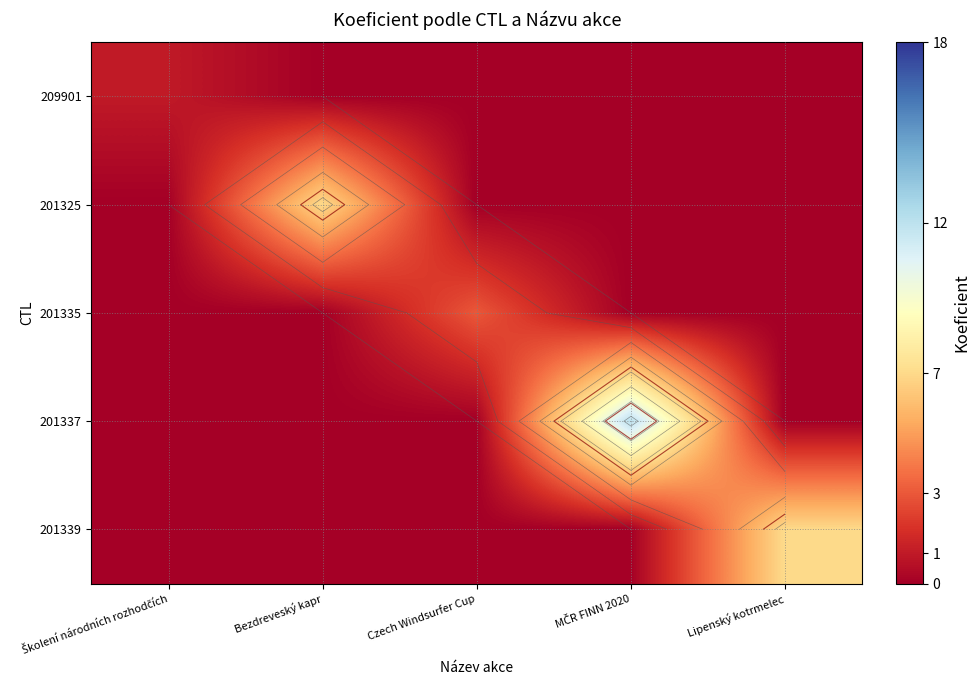

At which label does 209901 reach its peak?

Školení národních rozhodčích